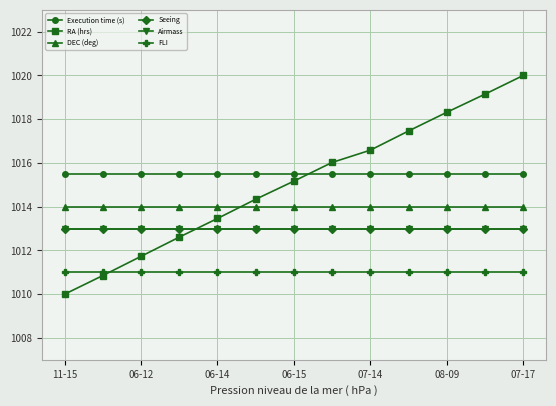

At how many categories does at least one series exceed 1015?

13